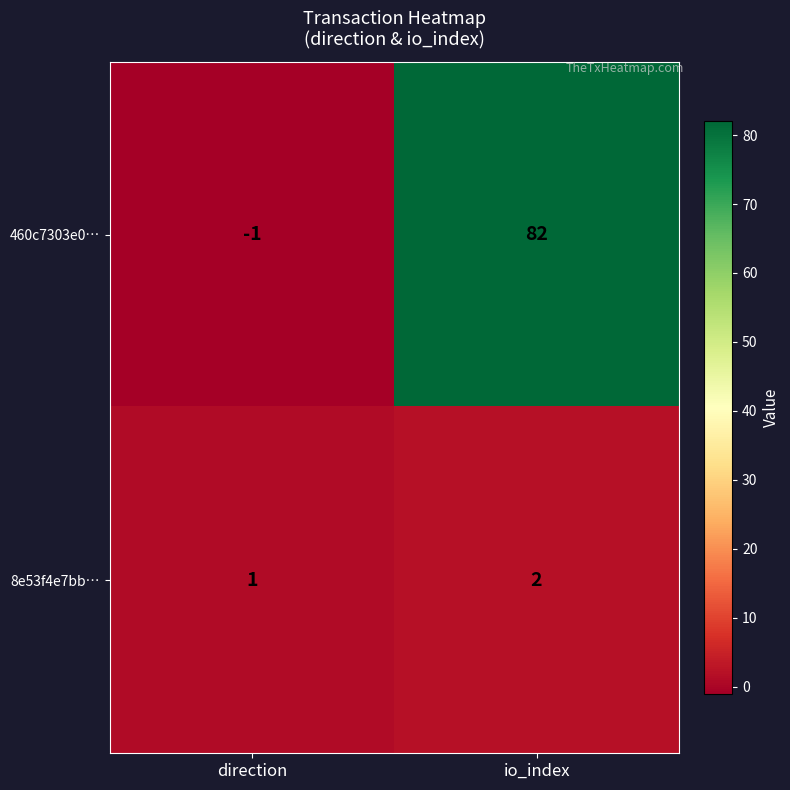

How many series are shown in this chart?

2